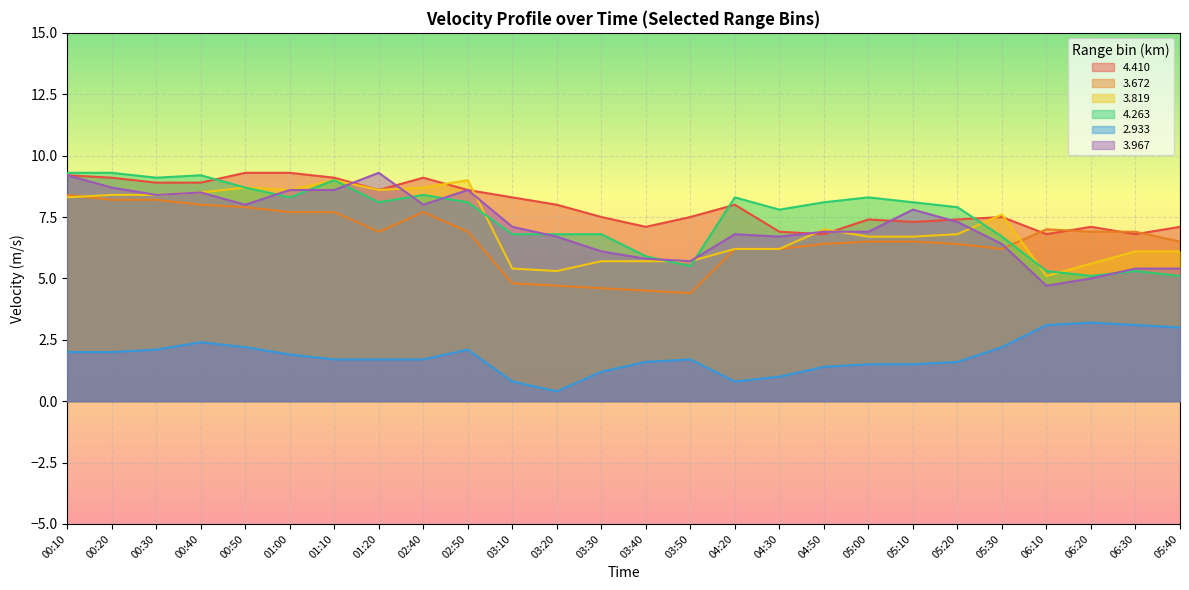

Where does the   4.410 series first go above 8?

00:10